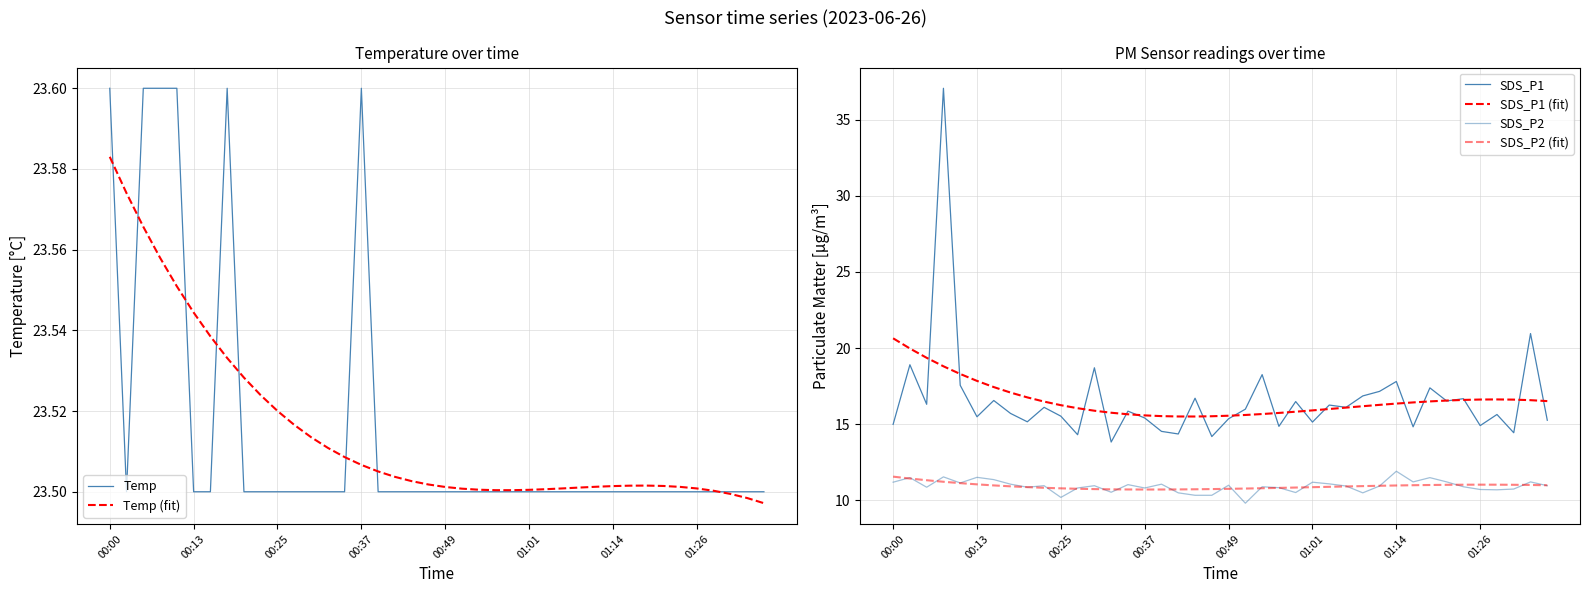

True or false: Temp has more than 1 points higher than both neighbors.

True